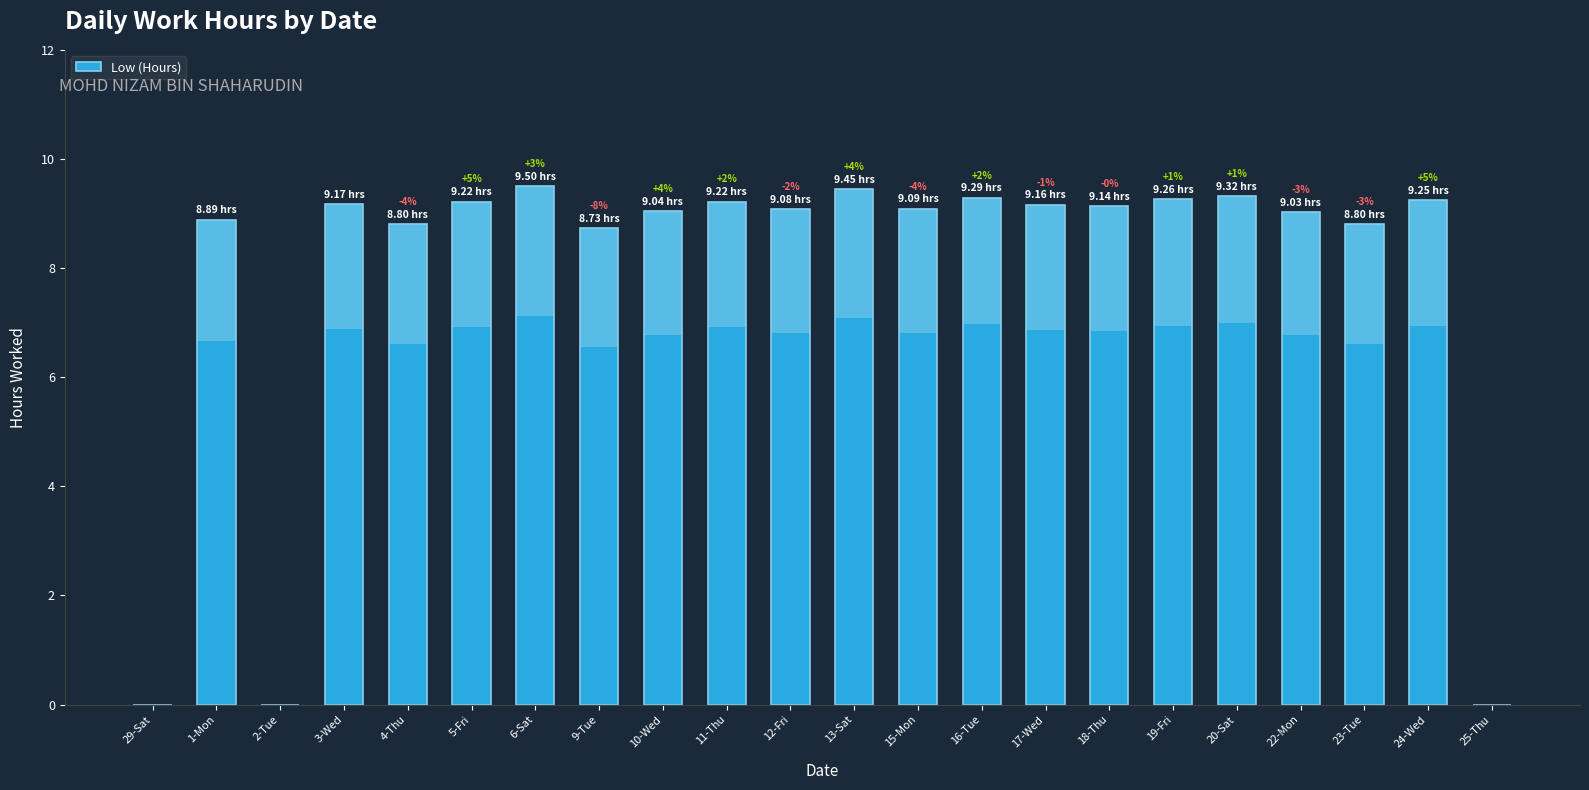

What is the difference between the second highest and minimum values?

9.4